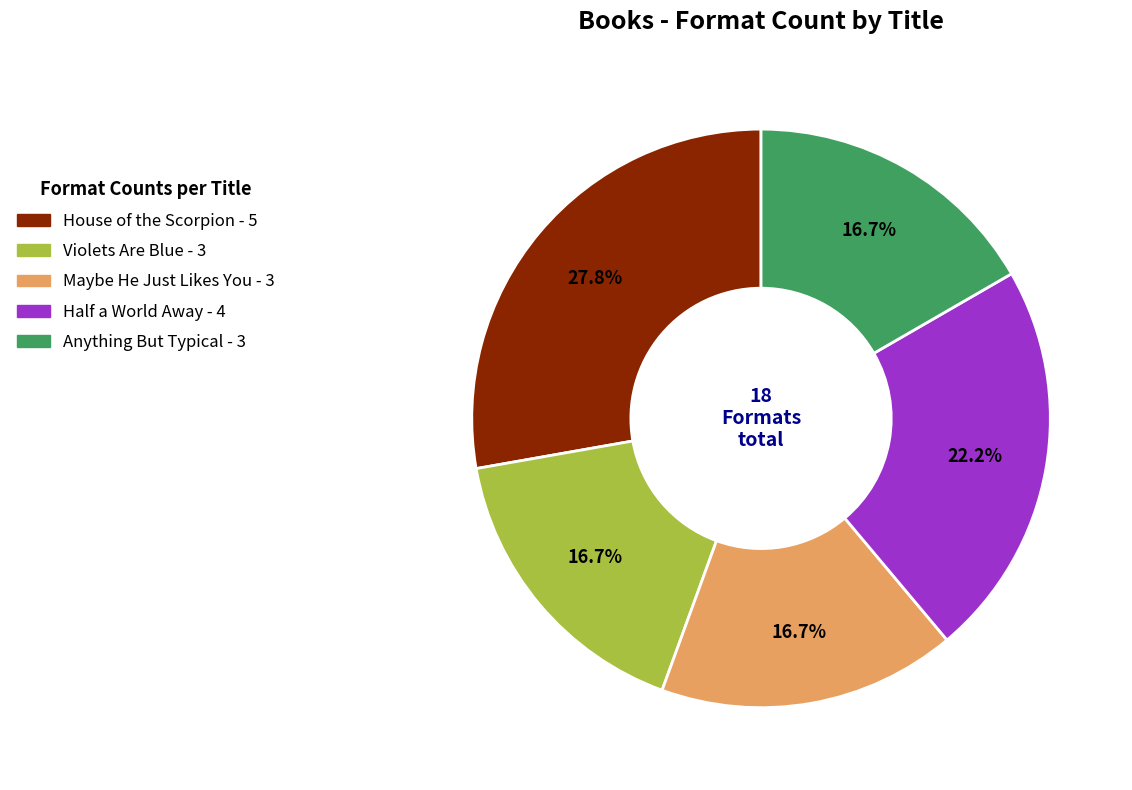

To the nearest percent, what is the difference between the largest and smallest slice percentages?

11%